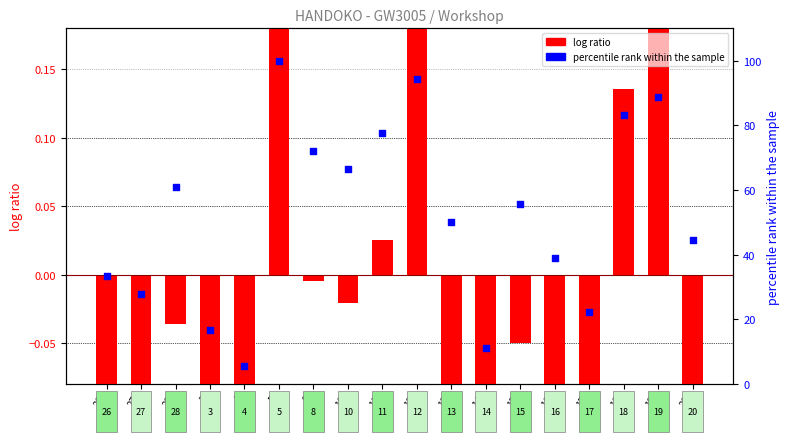

Which series has the largest Y range (max minus min)?

percentile rank within the sample